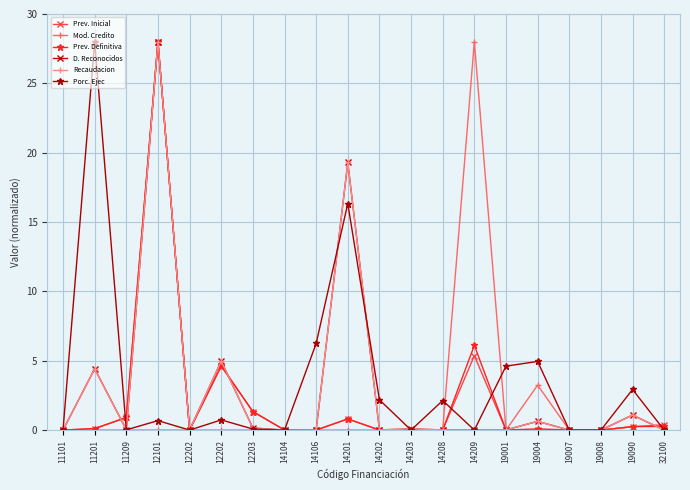

Is the value of Mod. Credito at 19007 greater than the value of D. Reconocidos at 14201?

No